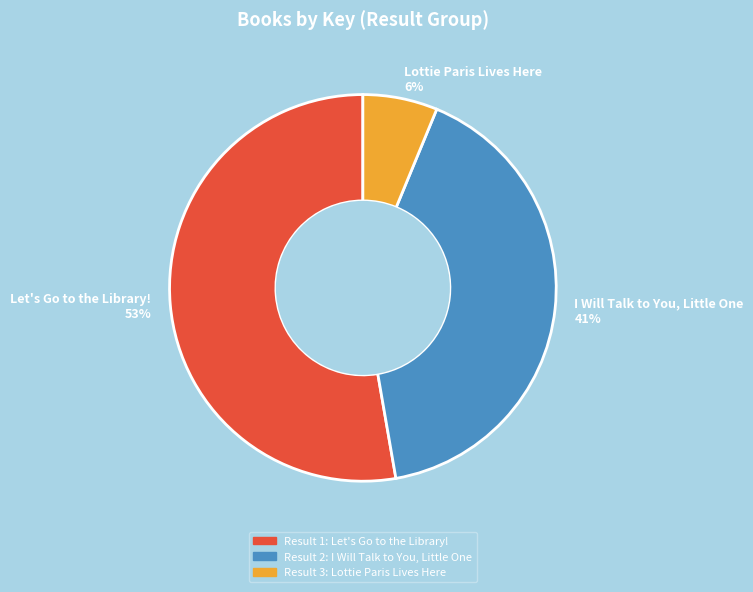

Is there any slice that represents more than half of the pie?

Yes